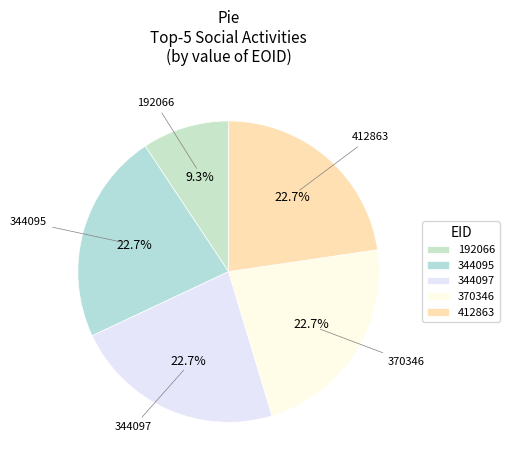

To the nearest percent, what portion does 344095 represent?

23%